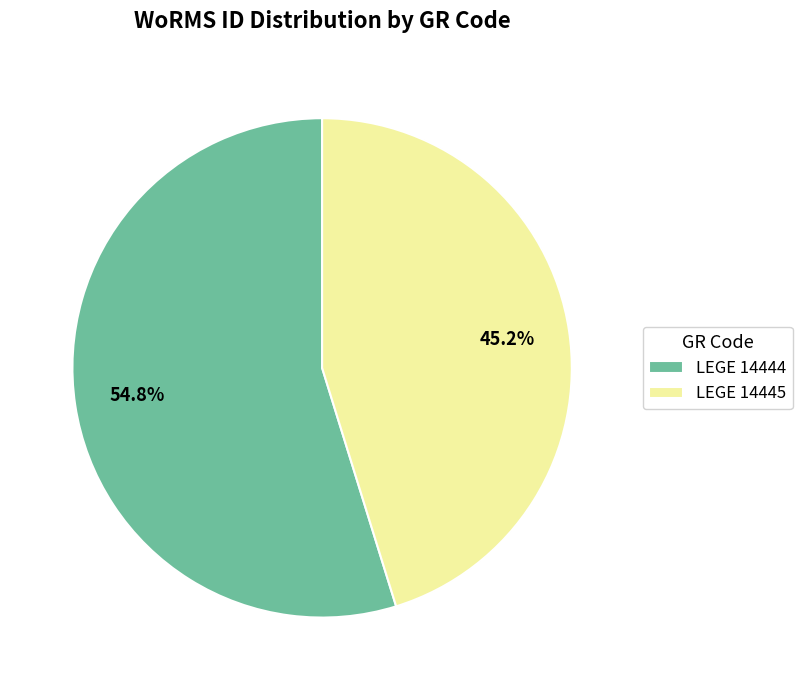

Combined, do LEGE 14445 and LEGE 14444 account for over 50%?

Yes